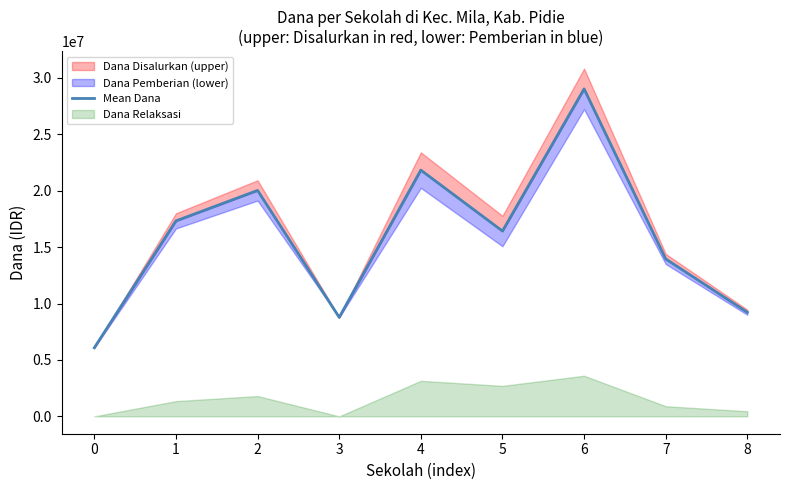

What is the value of the 6th point from the left?

16425000